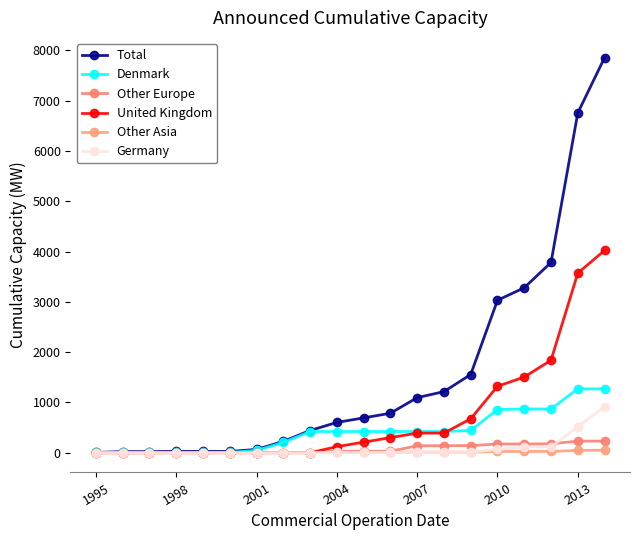

List the series in order of their peak value, highest first.

Total, United Kingdom, Denmark, Germany, Other Europe, Other Asia